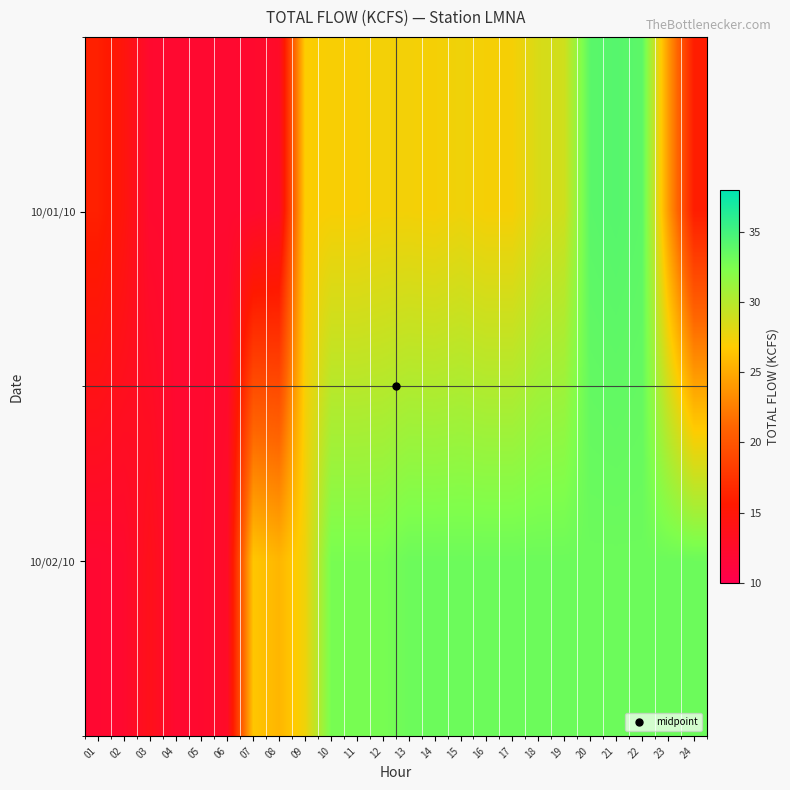

Reading left to right, extract all data points from this chart.

10/01/10: 01=16.1	02=14.7	03=12.2	04=12.1	05=12.1	06=12.1	07=12.2	08=12.7	09=26.9	10=27.1	11=27.1	12=27.3	13=27.3	14=27.2	15=27.5	16=27.2	17=27.2	18=28.5	19=28.9	20=34.0	21=34.2	22=33.9	23=24.2	24=15.9
10/02/10: 01=12.0	02=12.2	03=13.7	04=12.1	05=12.2	06=12.7	07=26.5	08=25.6	09=27.5	10=32.7	11=32.7	12=32.7	13=33.2	14=33.2	15=33.2	16=33.2	17=33.2	18=33.2	19=33.2	20=33.2	21=33.2	22=33.2	23=33.2	24=33.2